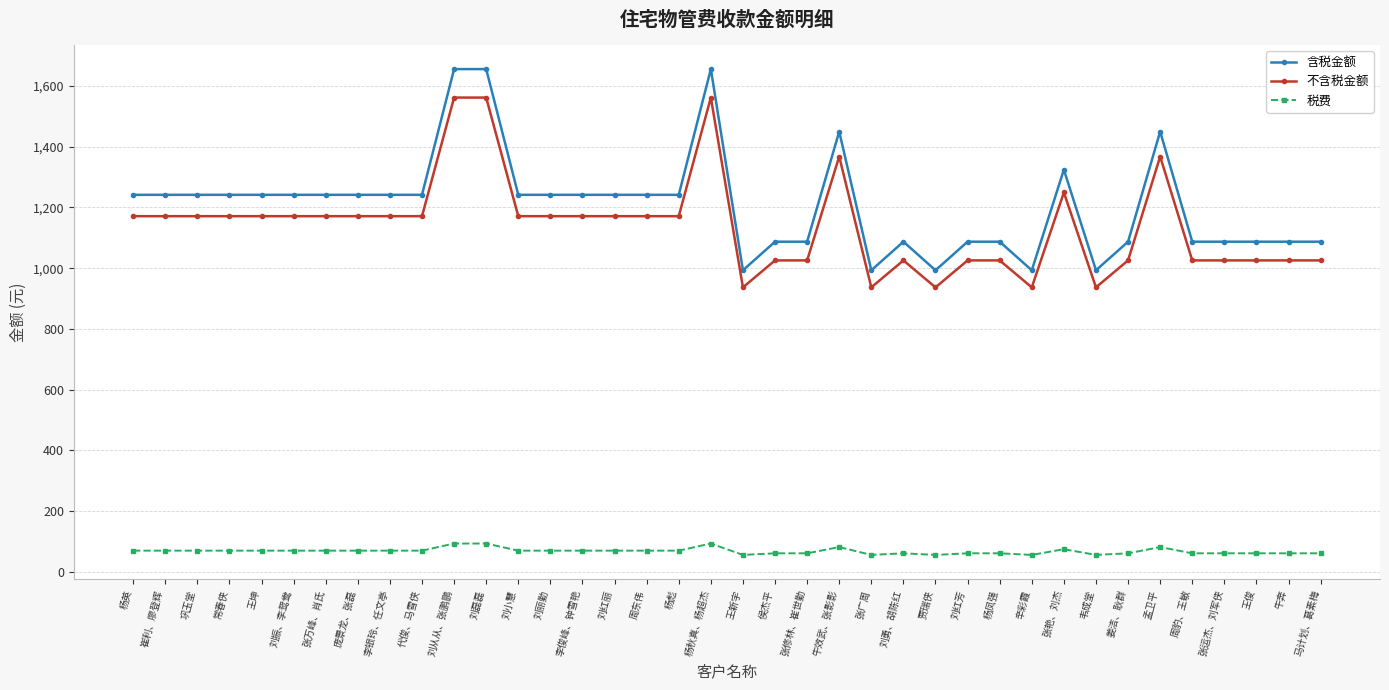

What is the label of the 20th point from the right?

杨秋真、杨超杰